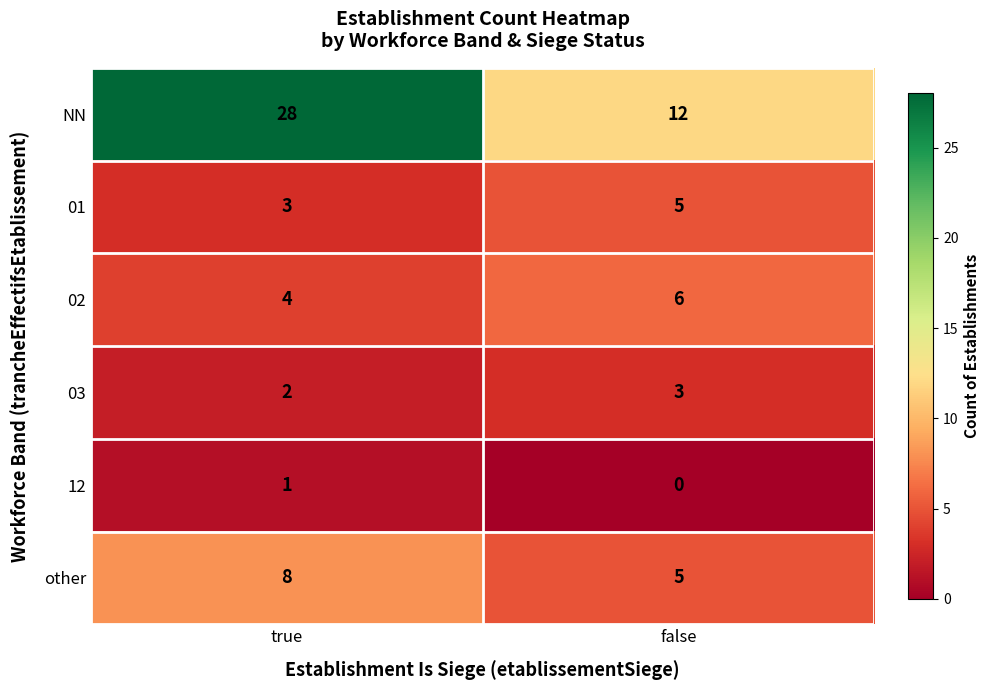

At true, list the series in order from largest to smallest.

NN, other, 02, 01, 03, 12